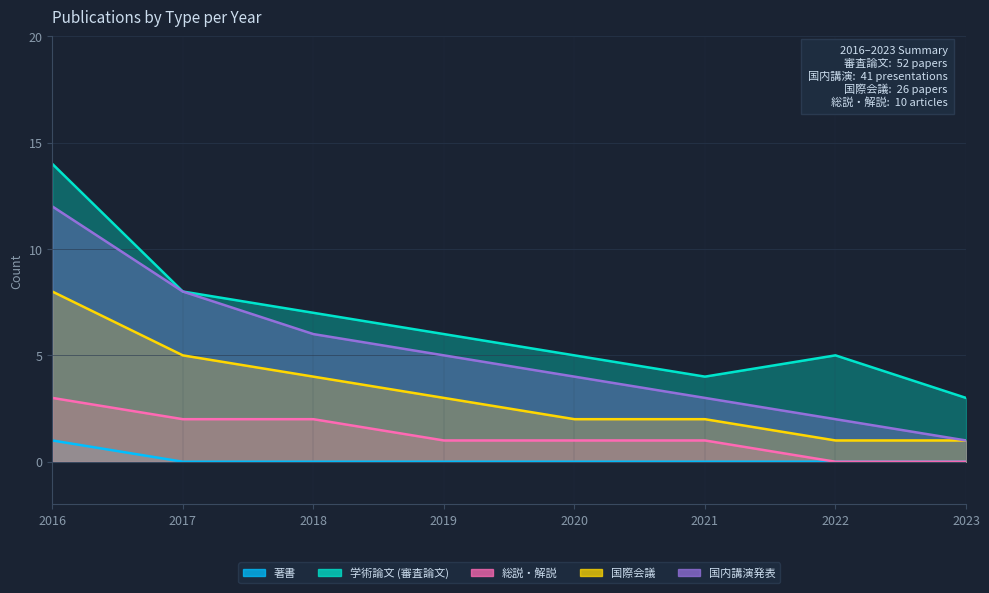

What are all the series names shown in the legend?

著書, 学術論文 (審査論文), 総説・解説, 国際会議, 国内講演発表